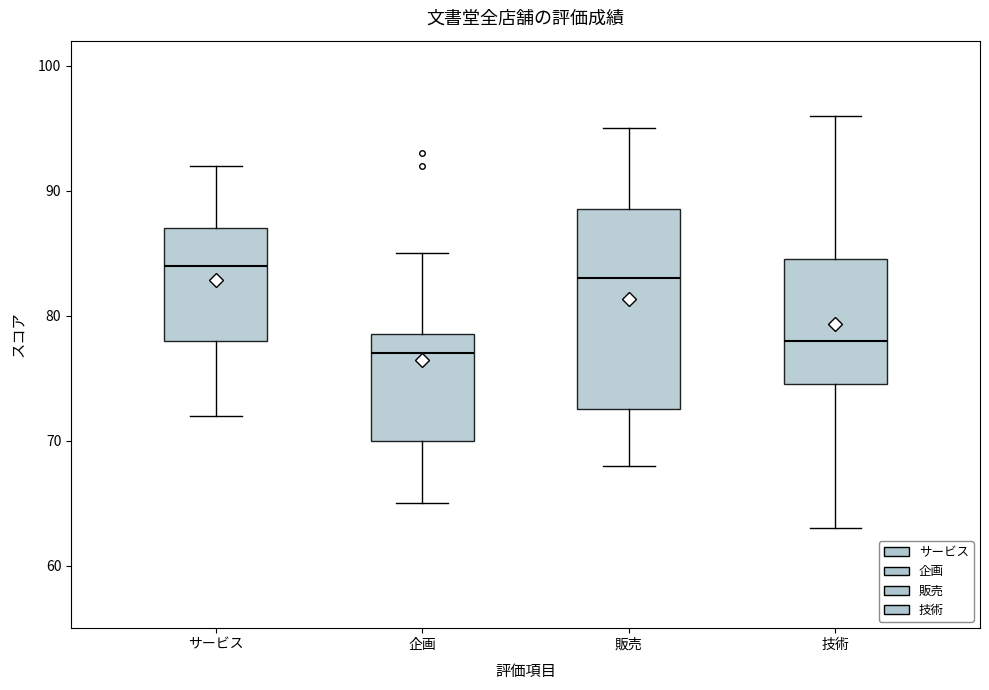

Reading left to right, read every box against the y-axis: the position of its median line, the range the box covers, and the ends of its whiskers. The values are not printed on the chart, so give them approximately, as read against the axis.

サービス: median 84, box 78 to 87, whiskers 72 to 92
企画: median 77, box 70 to 79, whiskers 65 to 85
販売: median 83, box 73 to 89, whiskers 68 to 95
技術: median 78, box 75 to 85, whiskers 63 to 96